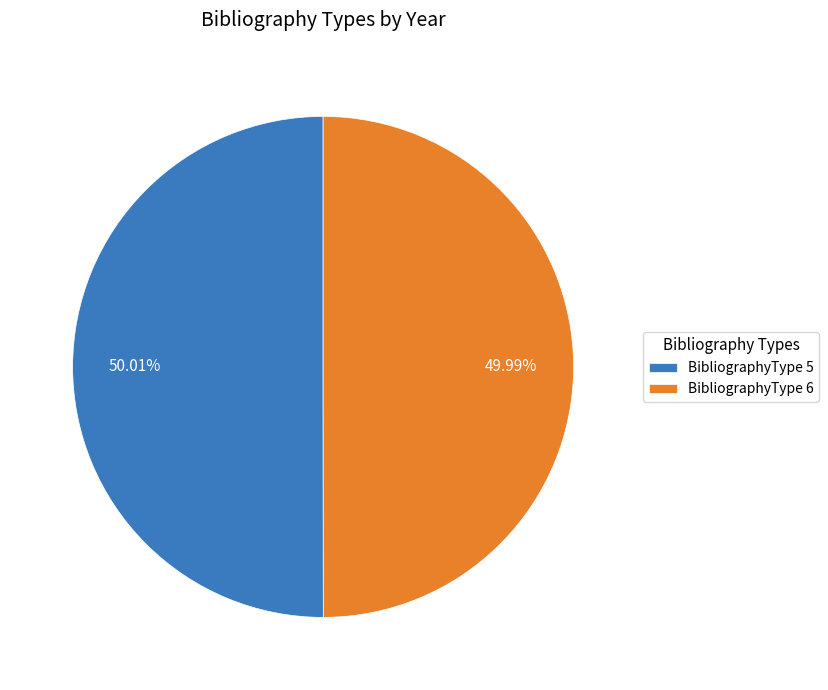

What percentage is NOT represented by BibliographyType 5?

50.0%